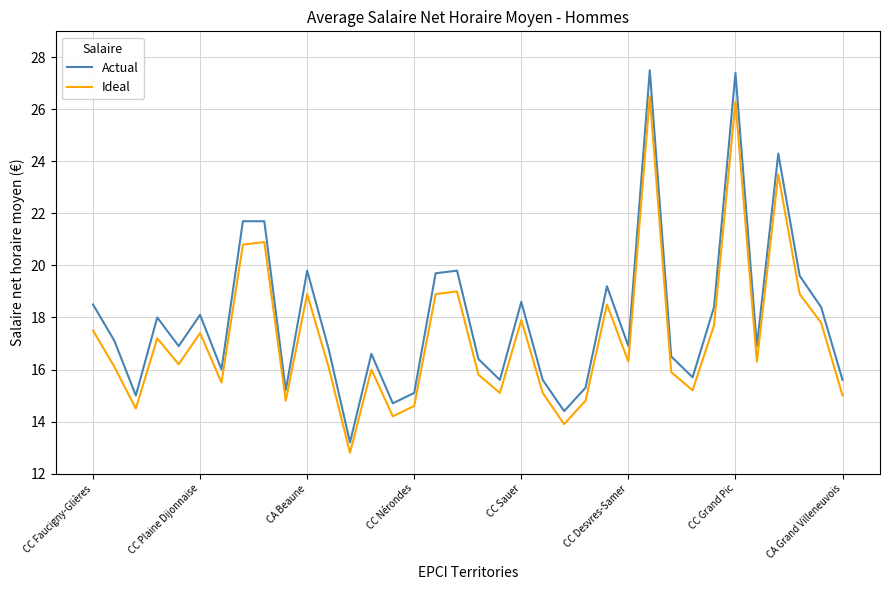

True or false: Actual and Ideal intersect in this chart.

False